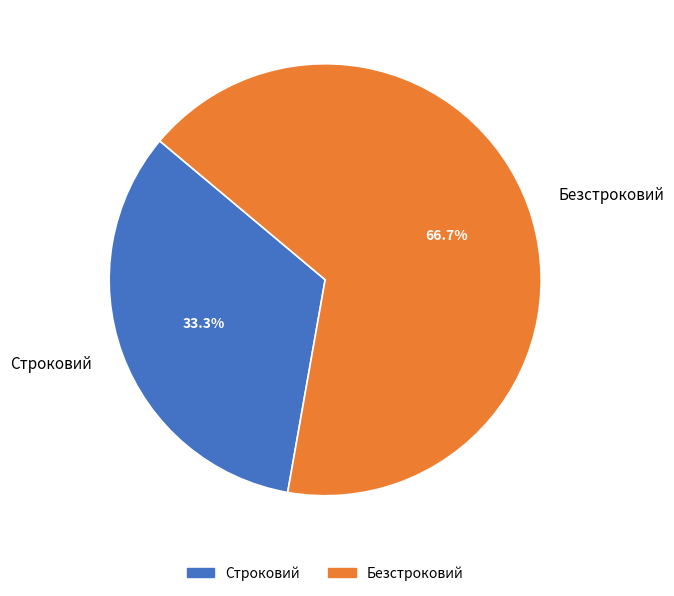

Is it true that Безстроковий is 67% of the pie?

True